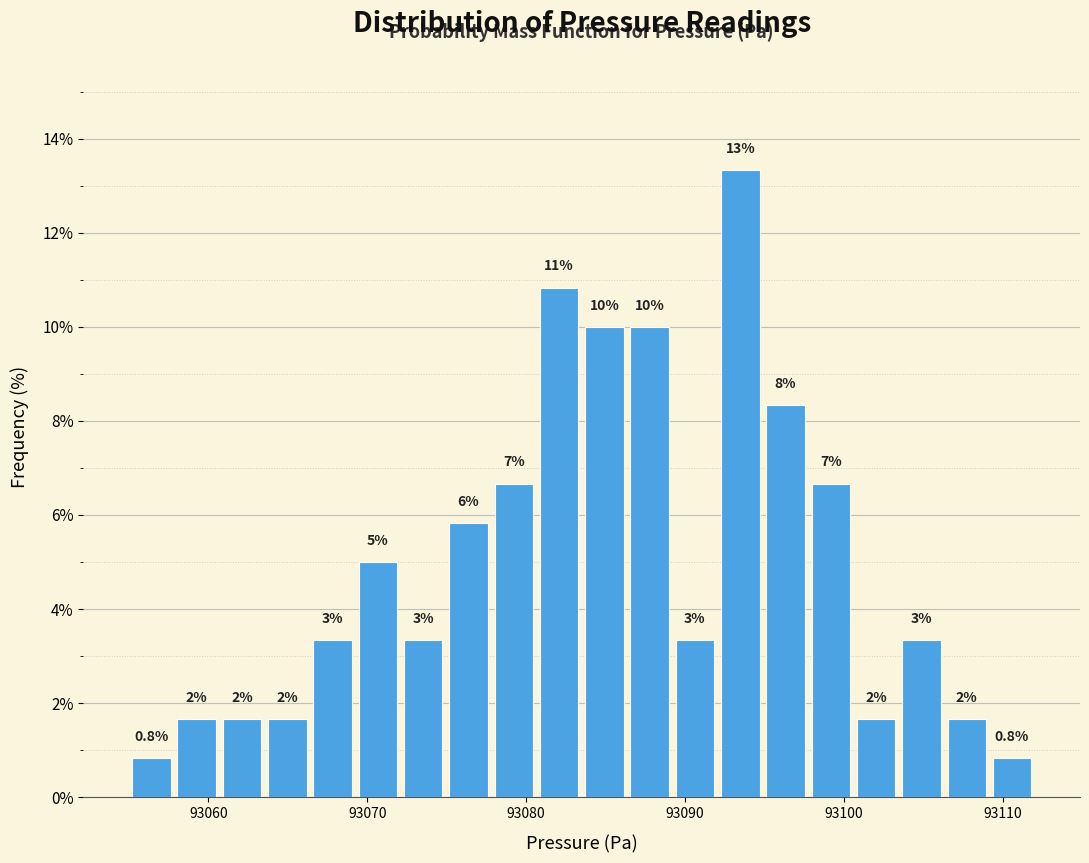

Read against the x-axis, roughly where is the centre of the tallest bar?

93093